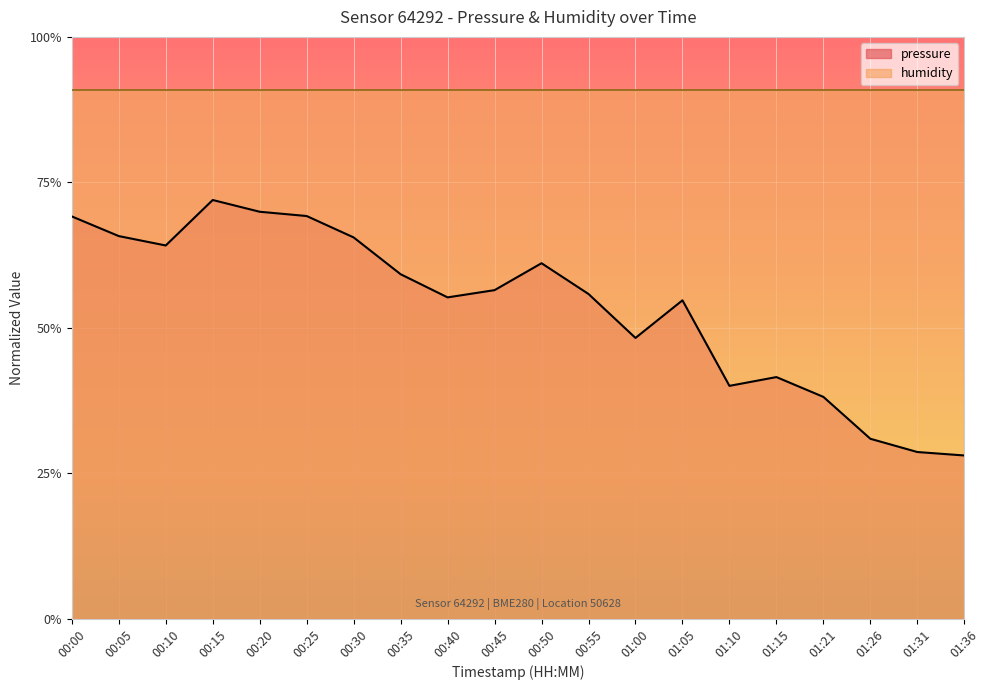

List the labels in order of value, largest first.

00:15, 00:20, 00:25, 00:00, 00:05, 00:30, 00:10, 00:50, 00:35, 00:45, 00:55, 00:40, 01:05, 01:00, 01:15, 01:10, 01:21, 01:26, 01:31, 01:36